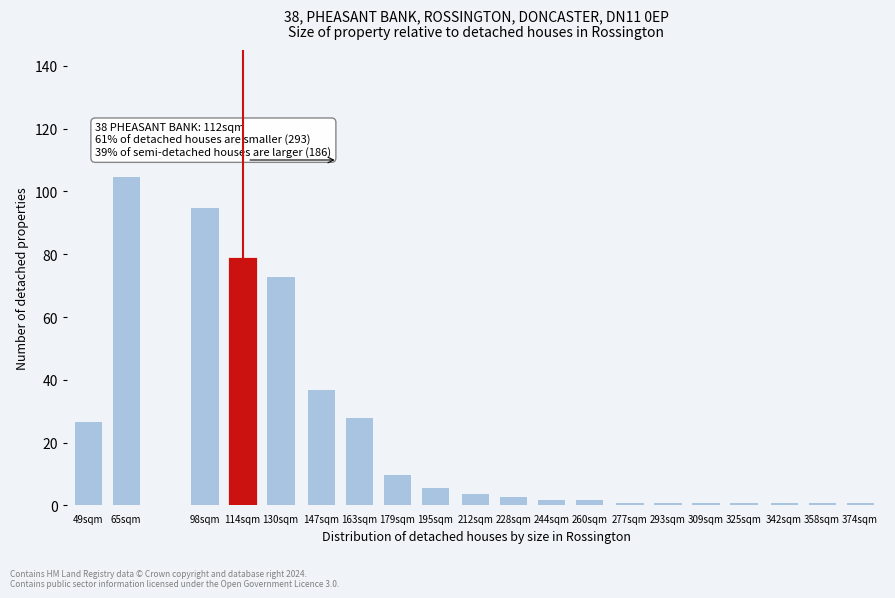

Reading left to right, what are all the values shown in this chart?

27	105	95	79	73	37	28	10	6	4	3	2	2	1	1	1	1	1	1	1